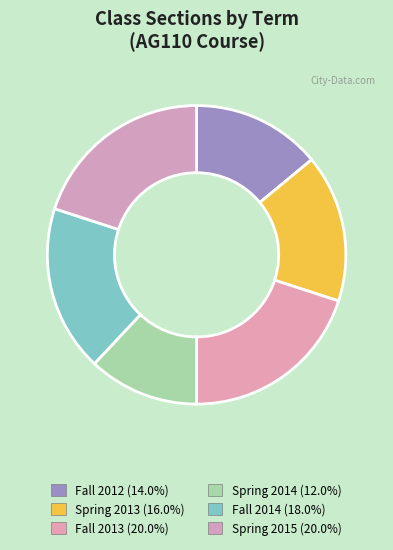

Does Spring 2013 represent more than half of the total?

No